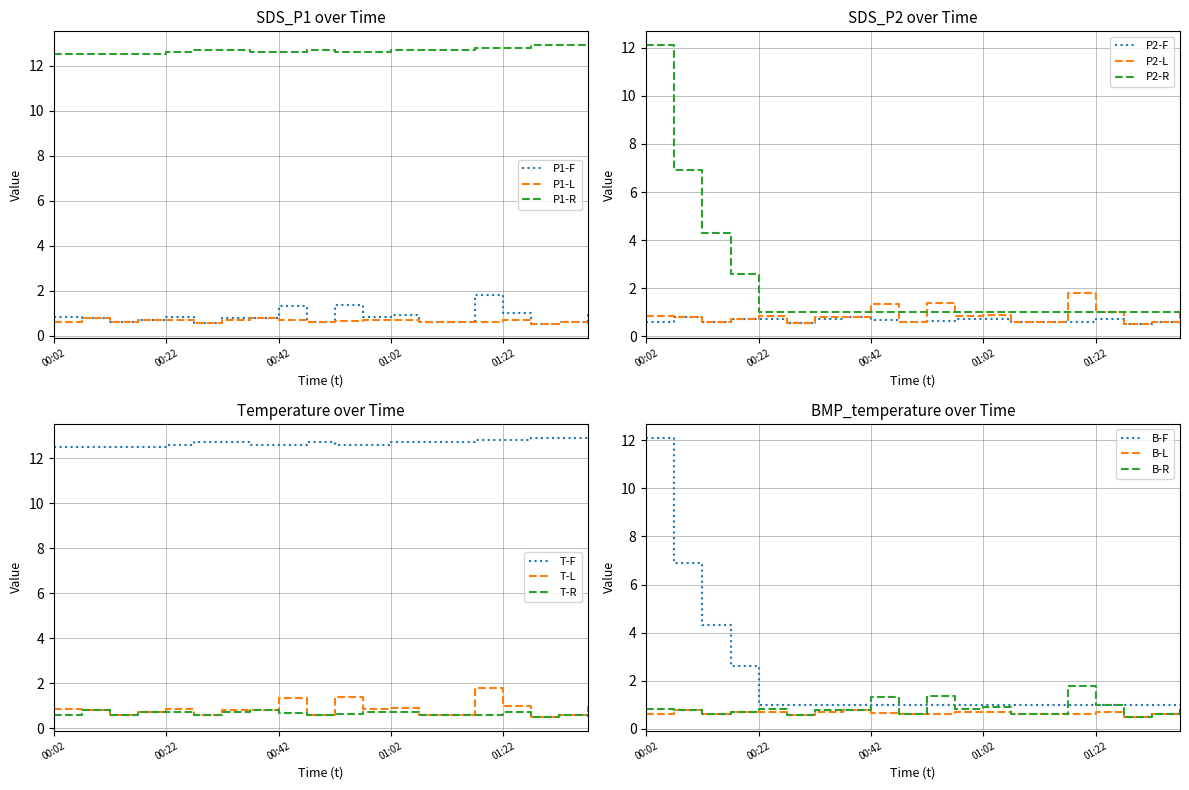

Reading left to right, extract all data points from this chart.

SDS_P1: 0.8	0.8	0.6	0.7	0.8	0.6	0.8	0.8	1.3	0.6	1.4	0.8	0.9	0.6	0.6	1.8	1.0	0.5	0.6	1.0
SDS_P2: 0.6	0.8	0.6	0.7	0.7	0.6	0.7	0.8	0.7	0.6	0.6	0.7	0.7	0.6	0.6	0.6	0.7	0.5	0.6	0.5
Temp: 12.5	12.5	12.5	12.5	12.6	12.7	12.7	12.6	12.6	12.7	12.6	12.6	12.7	12.7	12.7	12.8	12.8	12.9	12.9	12.9
BMP_temperature: 12.1	6.9	4.3	2.6	1.0	1.0	1.0	1.0	1.0	1.0	1.0	1.0	1.0	1.0	1.0	1.0	1.0	1.0	1.0	1.0